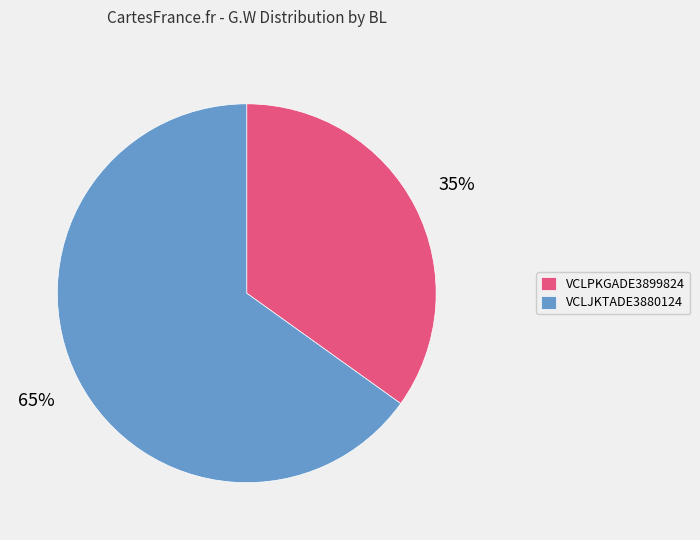

Combined, do VCLJKTADE3880124 and VCLPKGADE3899824 account for over 50%?

Yes